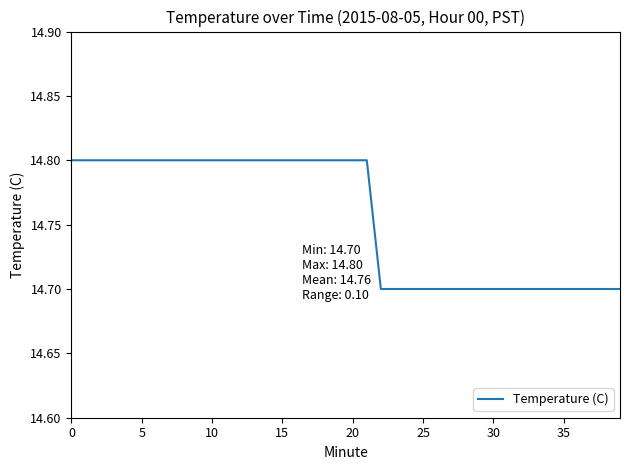

What is the difference between the maximum and minimum values?

0.1